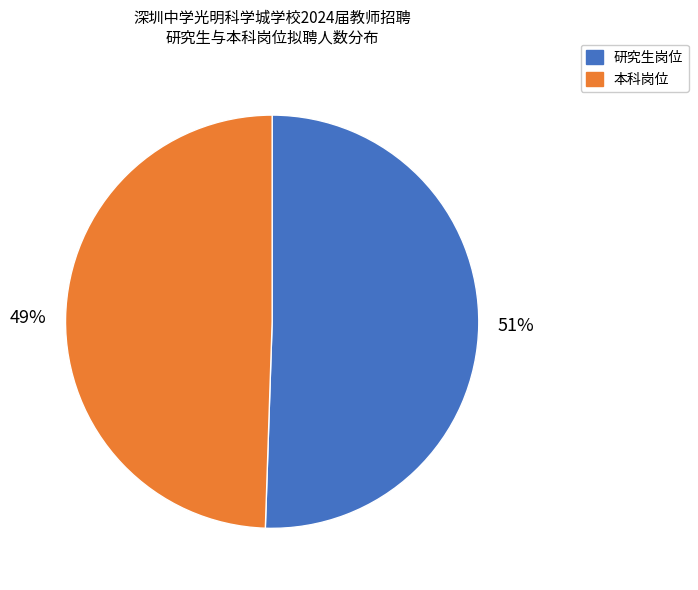

Rank the categories by value from lowest to highest.

本科岗位, 研究生岗位